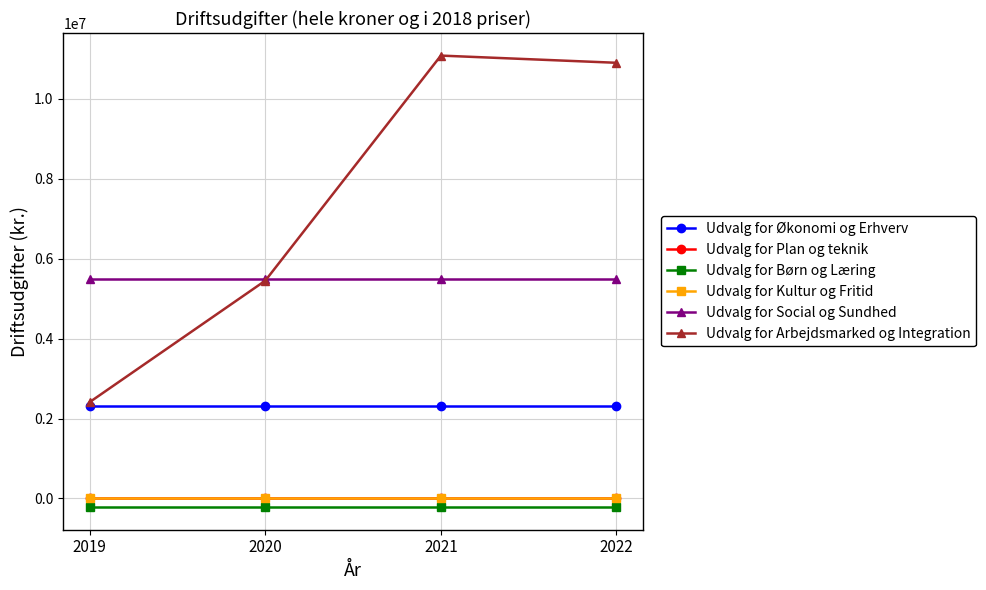

Where is Udvalg for Social og Sundhed nearest to the value 5498000?

2019